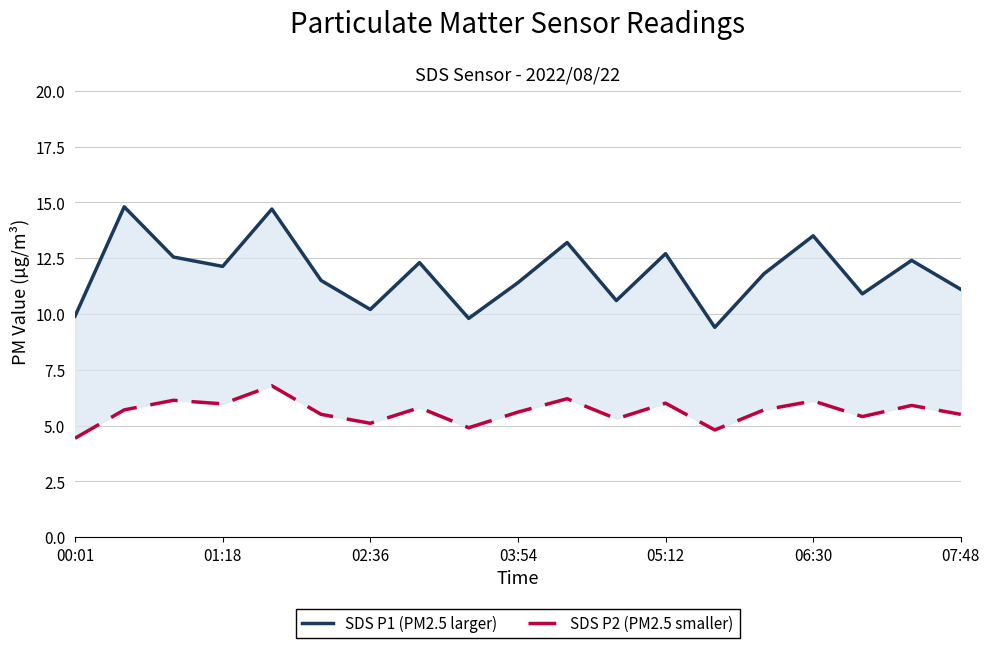

The SDS P2 (PM2.5 smaller) series shows 3.5 at 07:48. True or false?

False